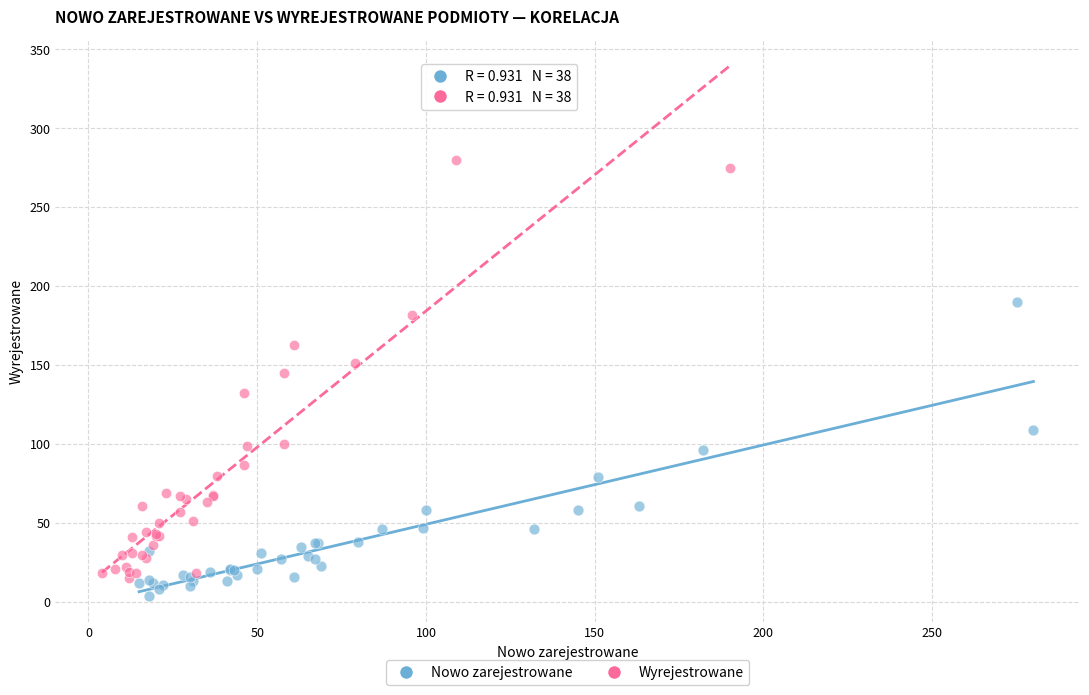

Which series contains the highest Y value?

Wyrejestrowane